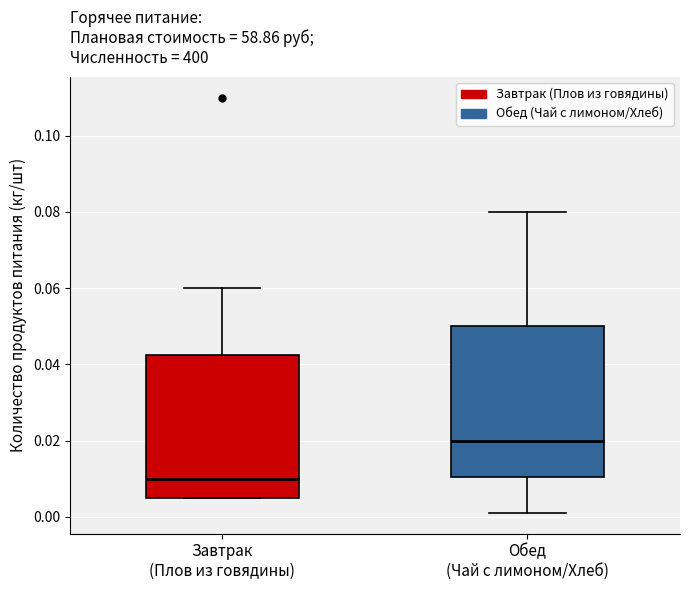

Which box is the tallest, from its lower edge to its upper edge?

Обед (Чай с лимоном/Хлеб)